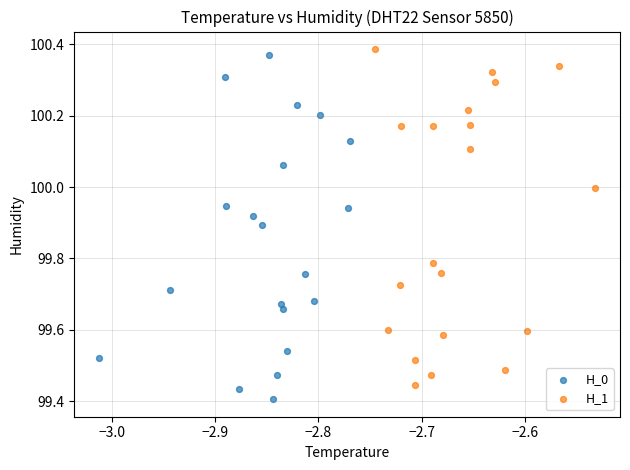

What are all the series names shown in the legend?

H_0, H_1